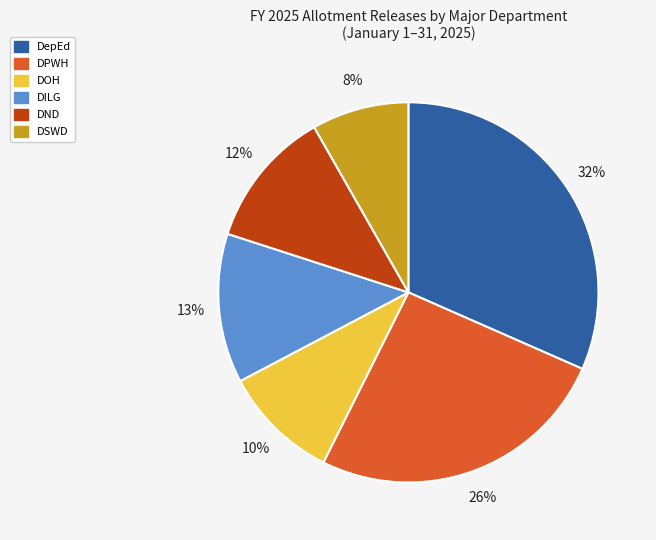

Is it true that DSWD is 1% of the pie?

False